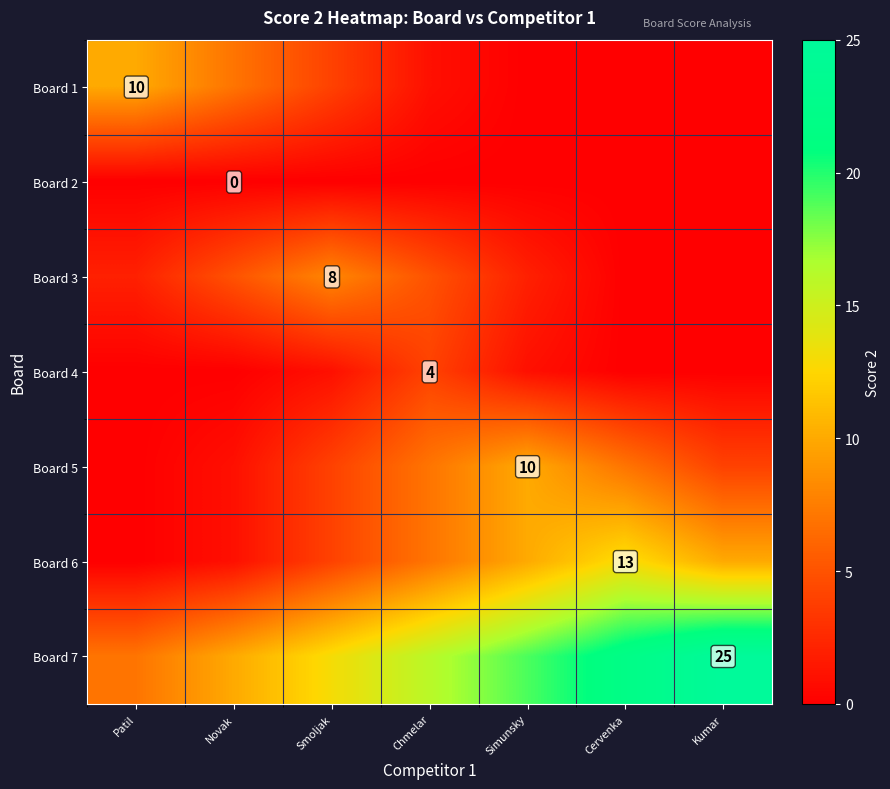

True or false: Board 7 has a value of 25 at Kumar.

True